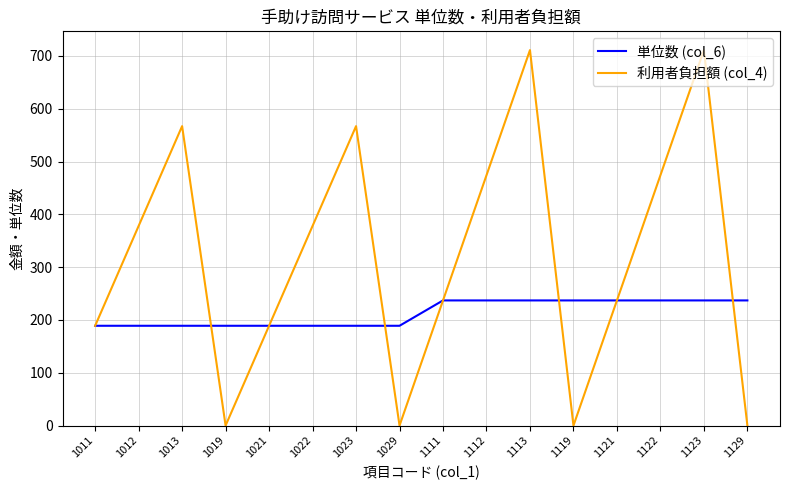

Which series has the largest range (max minus min)?

利用者負担額 (col_4)